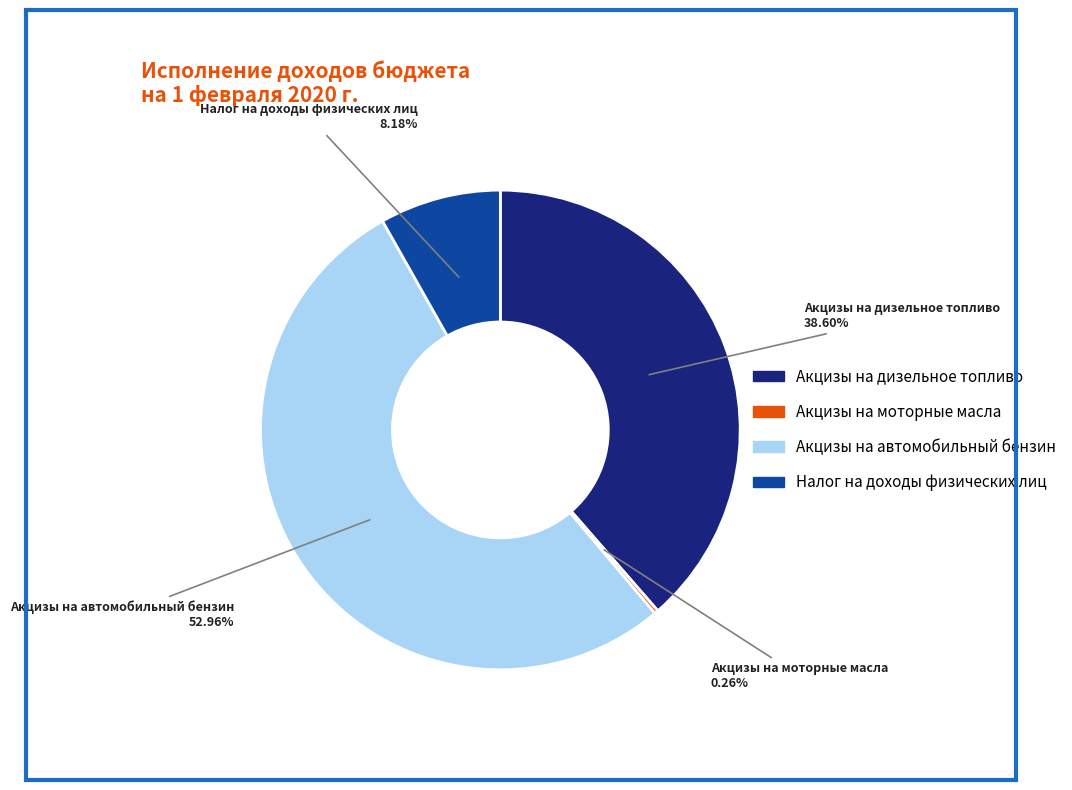

What is the largest slice in the pie chart?

Акцизы на автомобильный бензин